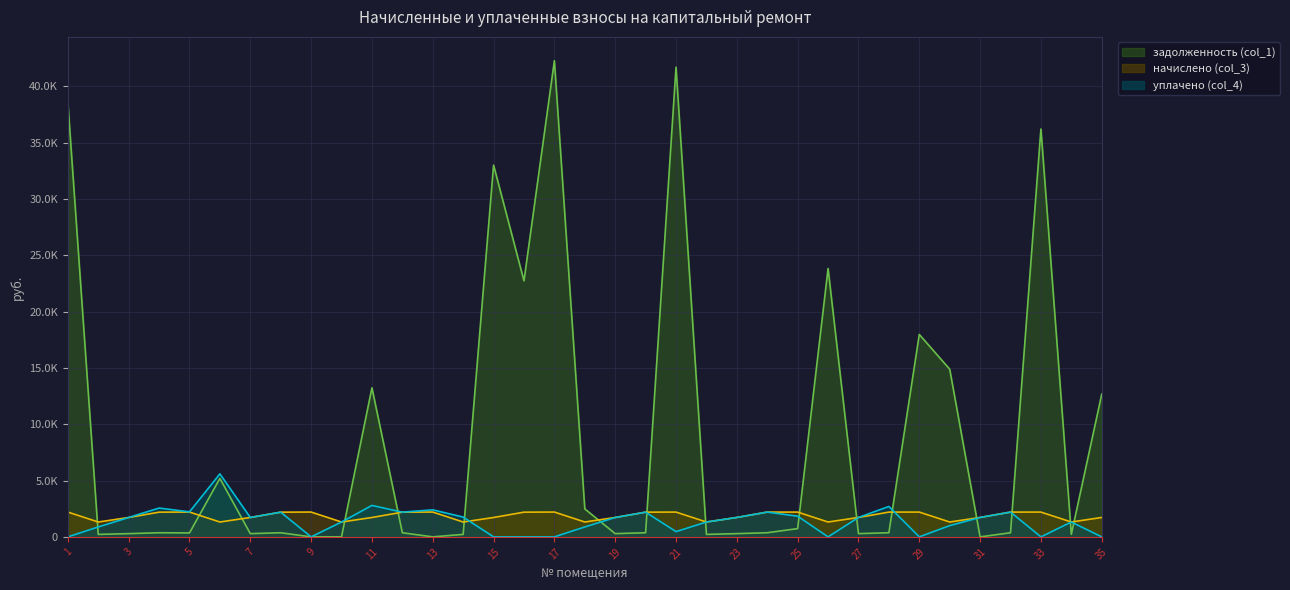

Reading right to left, transcribe all the data shown in this chart.

задолженность (col_1): 35=12669.9	34=219.9	33=36215.8	32=366.8	31=0.0	30=14886.7	29=17970.0	28=366.8	27=287.3	26=23831.0	25=733.5	24=366.8	23=287.3	22=219.9	21=41702.5	20=365.7	19=286.7	18=2485.7	17=42279.4	16=22732.4	15=33006.0	14=219.7	13=0.0	12=365.7	11=13235.6	10=0.0	9=0.0	8=365.7	7=286.7	6=5191.5	5=349.4	4=366.2	3=286.7	2=220.4	1=38602.1
начислено (col_3): 35=1723.6	34=1319.7	33=2200.6	32=2200.6	31=1723.6	30=1319.7	29=2200.6	28=2200.6	27=1723.6	26=1319.7	25=2200.6	24=2200.6	23=1723.6	22=1319.7	21=2200.6	20=2194.2	19=1720.4	18=1319.7	17=2203.7	16=2194.2	15=1720.4	14=1319.7	13=2203.7	12=2194.2	11=1720.4	10=1319.7	9=2203.7	8=2194.2	7=1720.4	6=1319.7	5=2203.7	4=2194.2	3=1720.4	2=1319.7	1=2203.7
уплачено (col_4): 35=0.0	34=1319.7	33=0.0	32=2200.6	31=1723.6	30=1000.0	29=0.0	28=2700.8	27=1723.8	26=0.0	25=1835.3	24=2200.7	23=1723.6	22=1319.7	21=465.7	20=2194.2	19=1720.4	18=879.8	17=0.0	16=0.0	15=0.0	14=1759.0	13=2400.0	12=2194.2	11=2792.8	10=1319.6	9=0.0	8=2194.2	7=1720.4	6=5595.8	5=2221.0	4=2558.8	3=1721.2	2=879.6	1=0.0